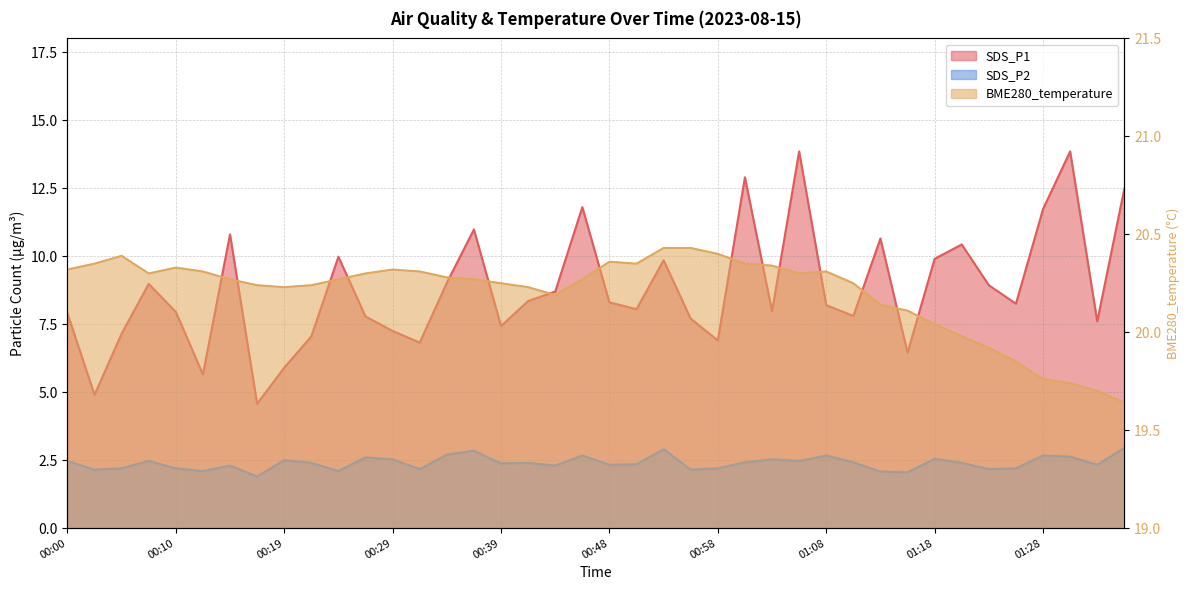

True or false: BME280_temperature and SDS_P2 cross at least once.

False